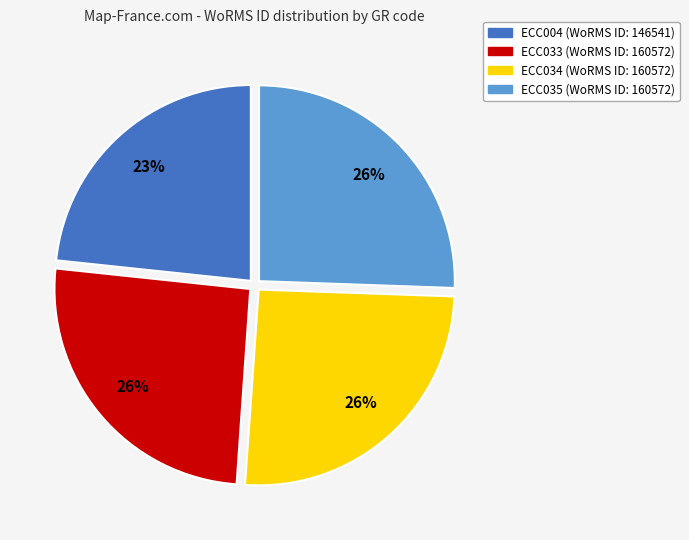

What is the ratio of the value at ECC033 to the value at ECC004?

1.1